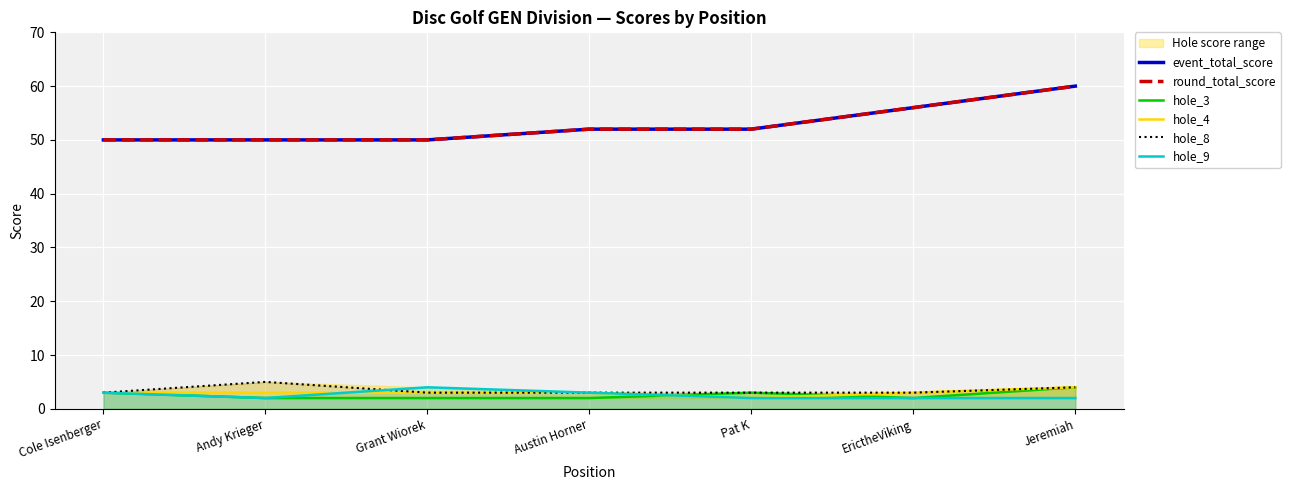

What is the sum of all event_total_score values?

370